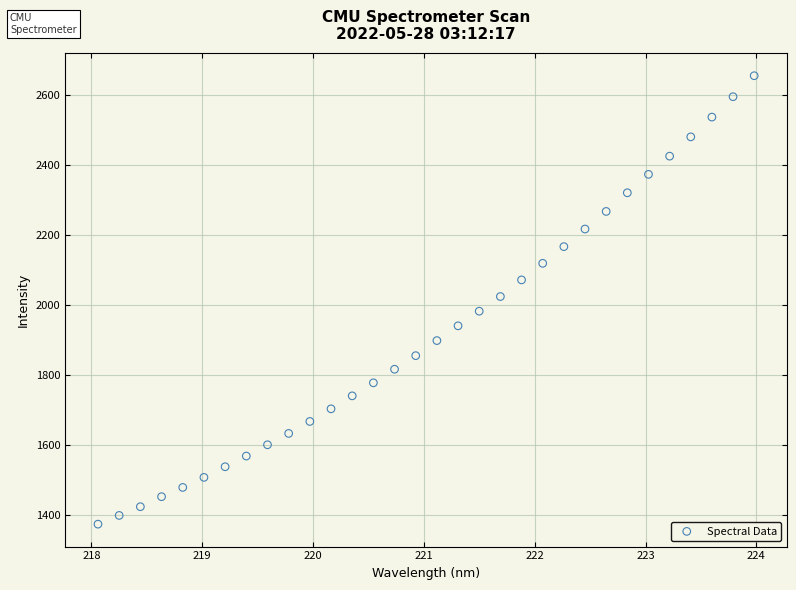

What is the range of X values (max minus min)?

5.9